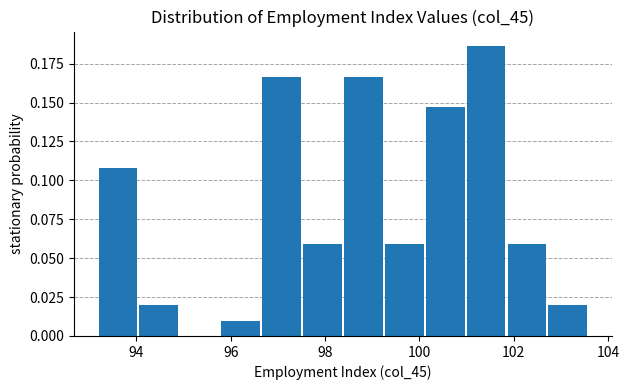

Which range on the x-axis has the tallest bar?

101.0 to 101.8